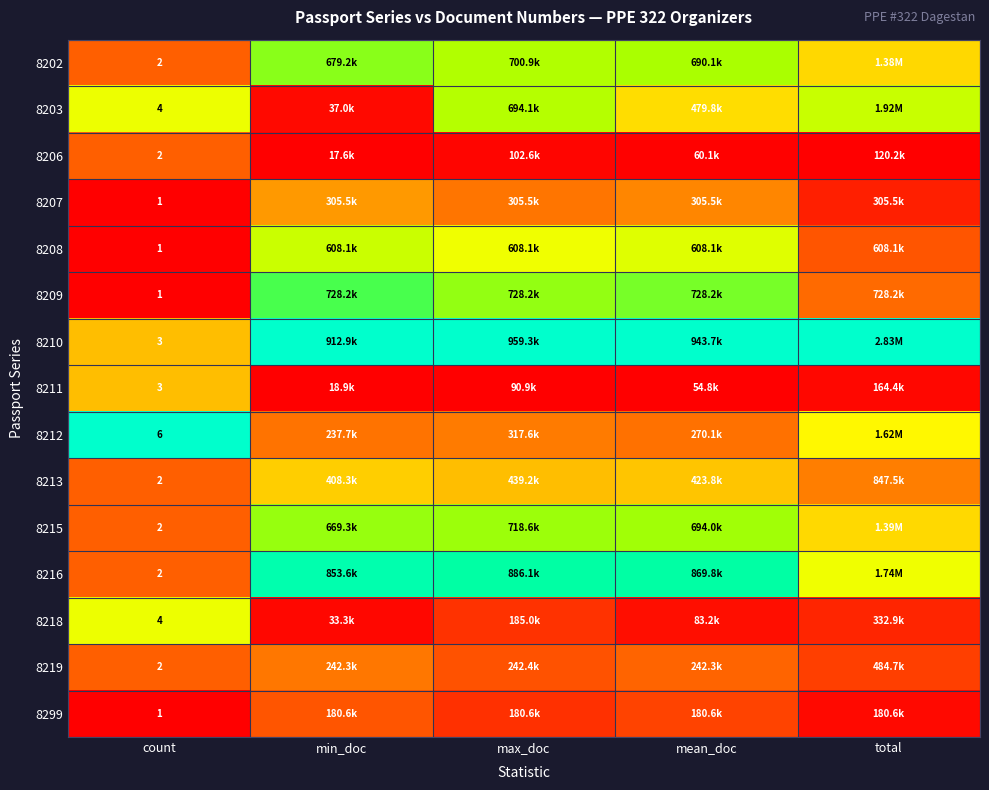

Is the value of 8299 at count greater than the value of 8212 at count?

No